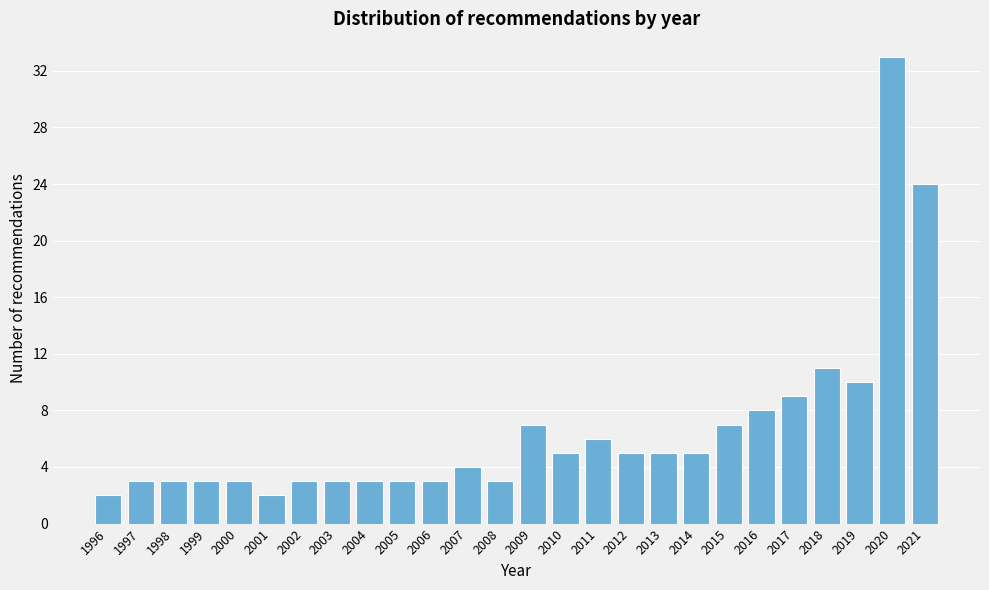

Reading left to right, extract all data points from this chart.

2	3	3	3	3	2	3	3	3	3	3	4	3	7	5	6	5	5	5	7	8	9	11	10	33	24